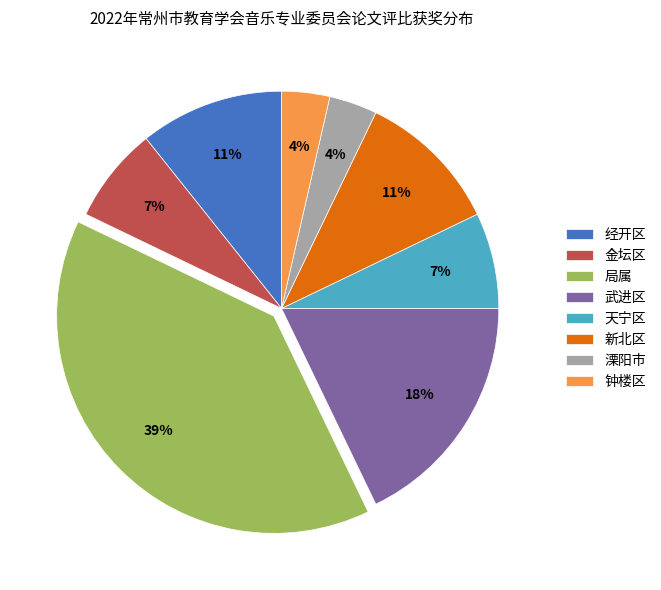

Count the number of slices in the pie.

8